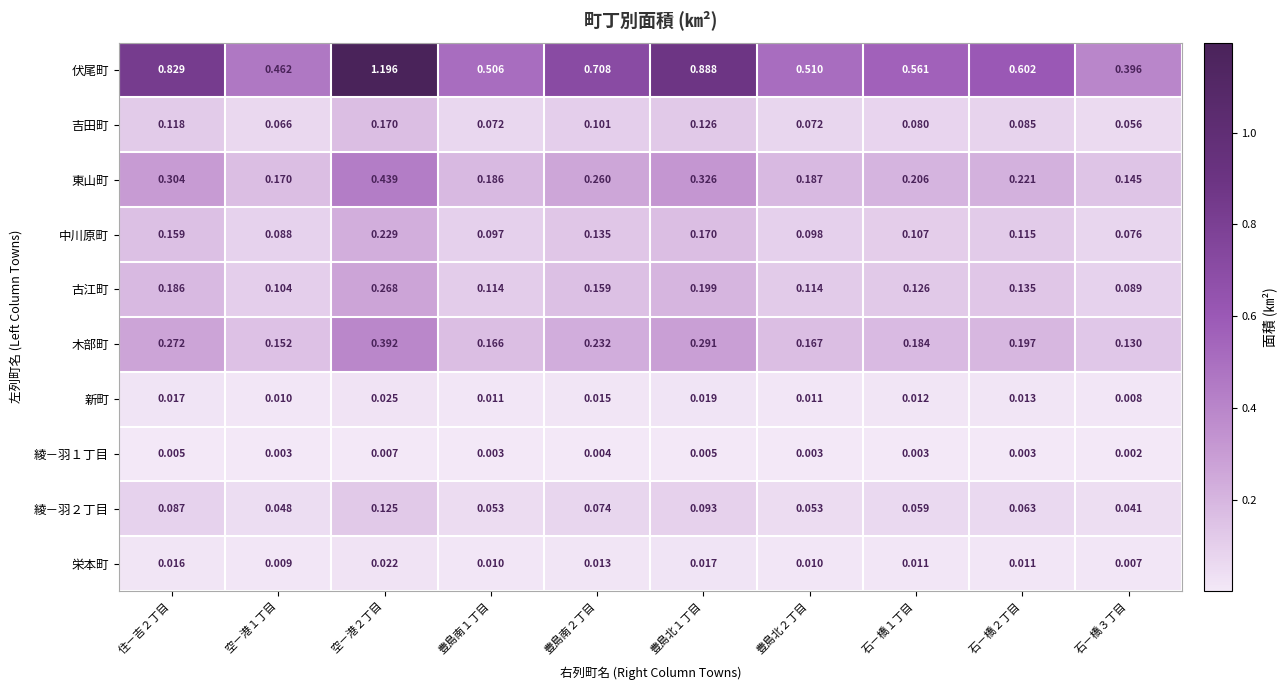

Which series has the largest range (max minus min)?

伏尾町